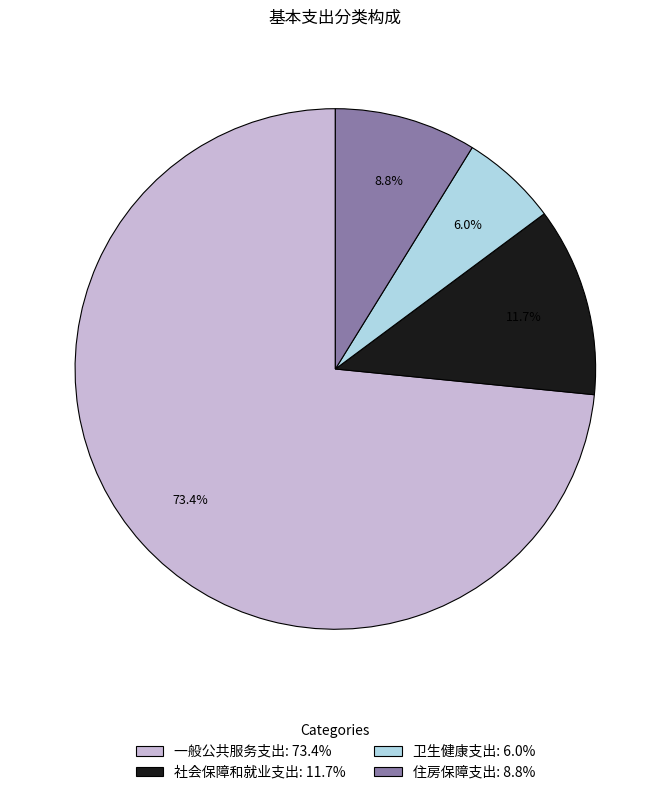

Rank the categories by value from highest to lowest.

一般公共服务支出, 社会保障和就业支出, 住房保障支出, 卫生健康支出